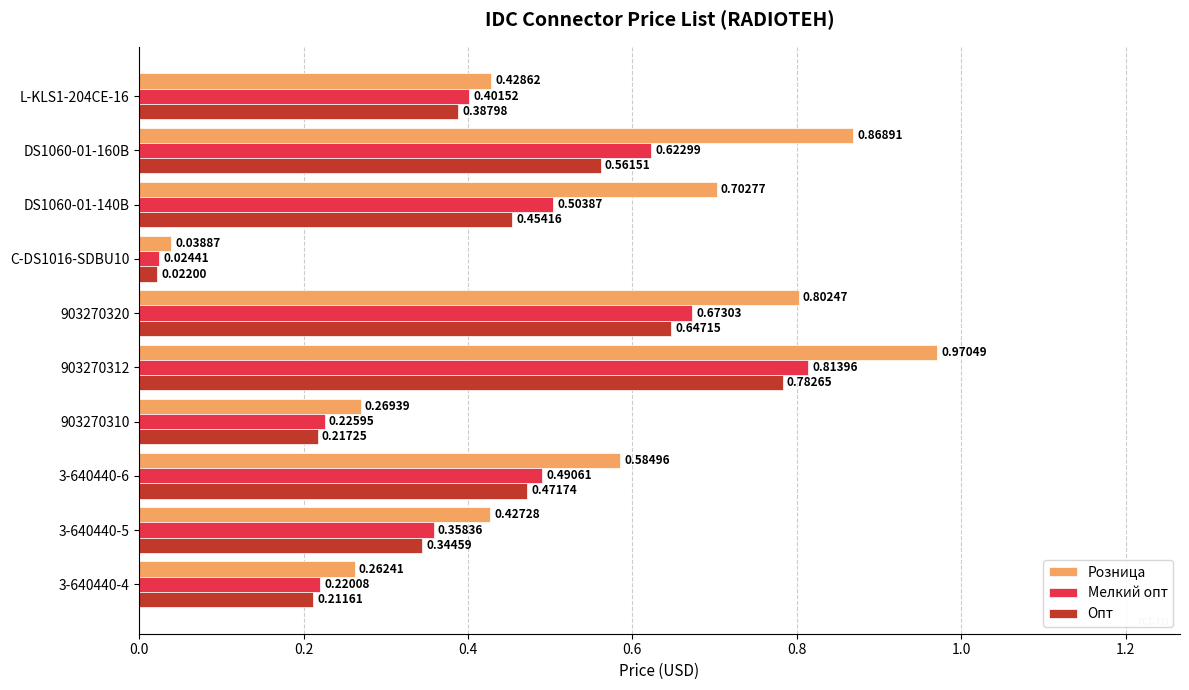

How many series are shown in this chart?

3